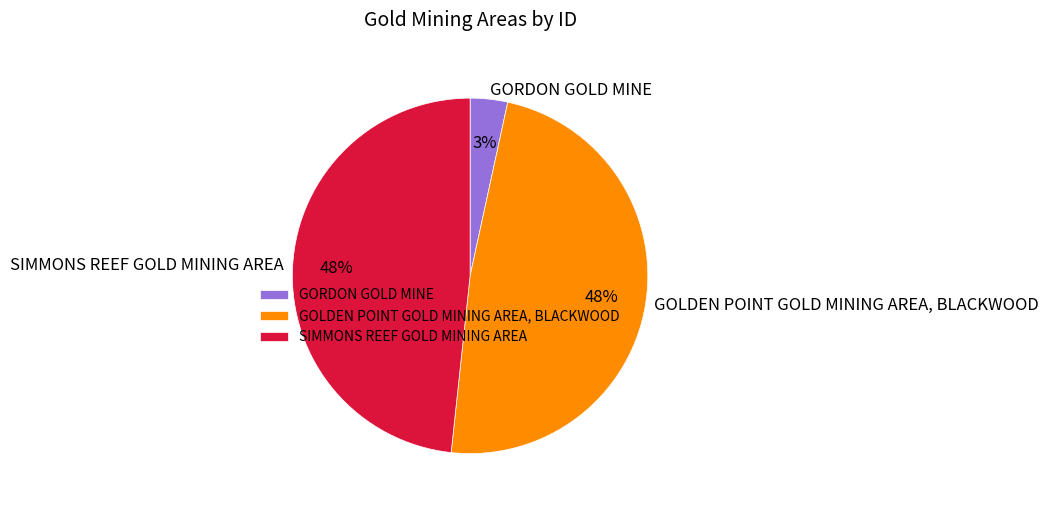

True or false: GOLDEN POINT GOLD MINING AREA, BLACKWOOD accounts for 42% of the total.

False